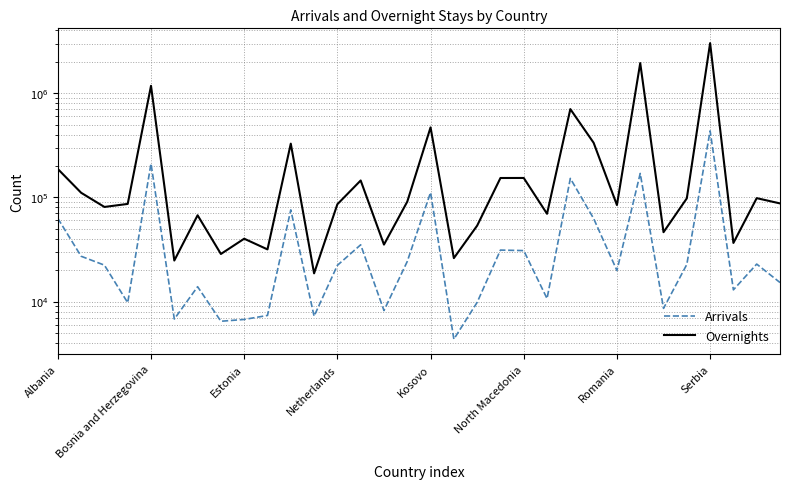

Which series has the largest total across all categories?

Overnights